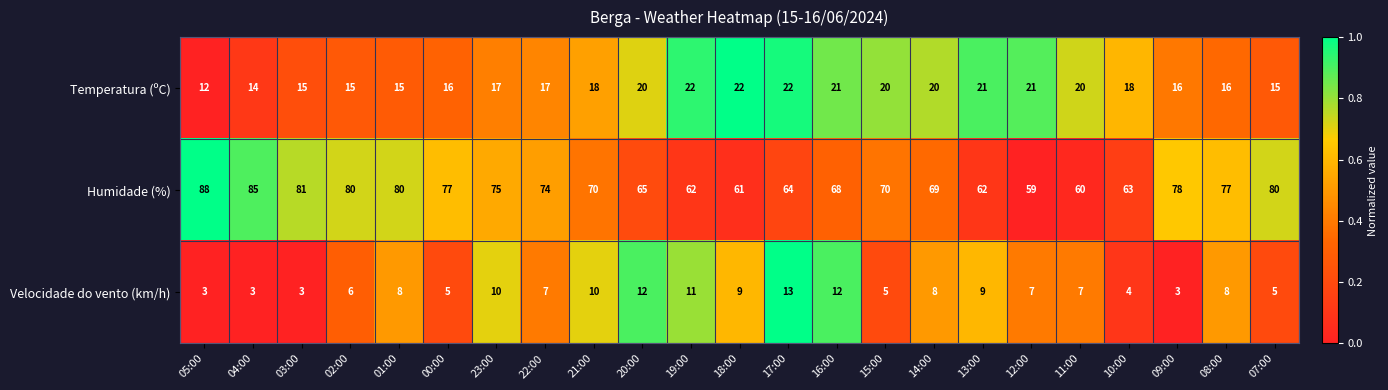

Which label corresponds to the largest value in the chart?

05:00